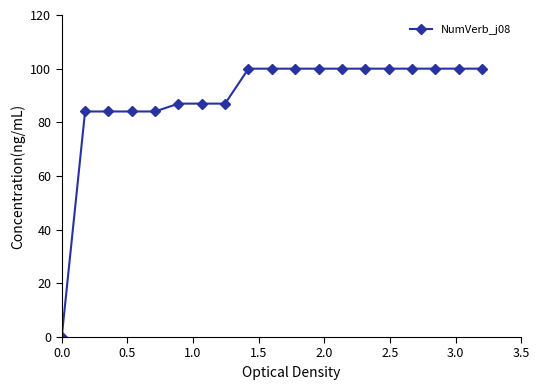

What is the maximum value shown in the chart?

100.0